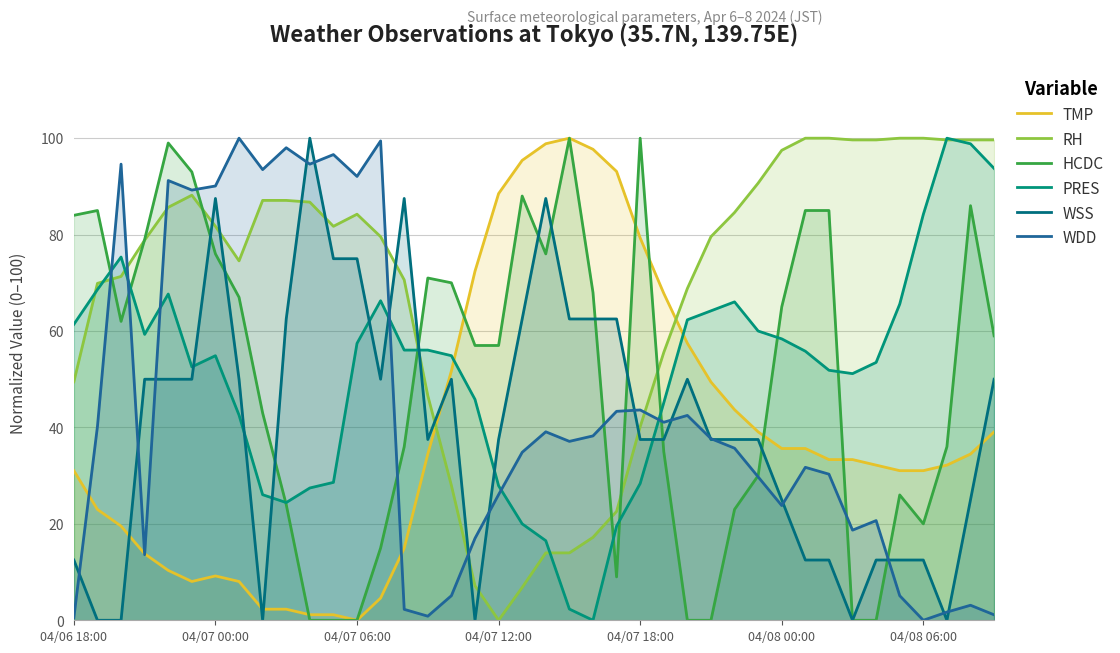

Which series ends up on top after the final intersection of PRES and WDD?

PRES